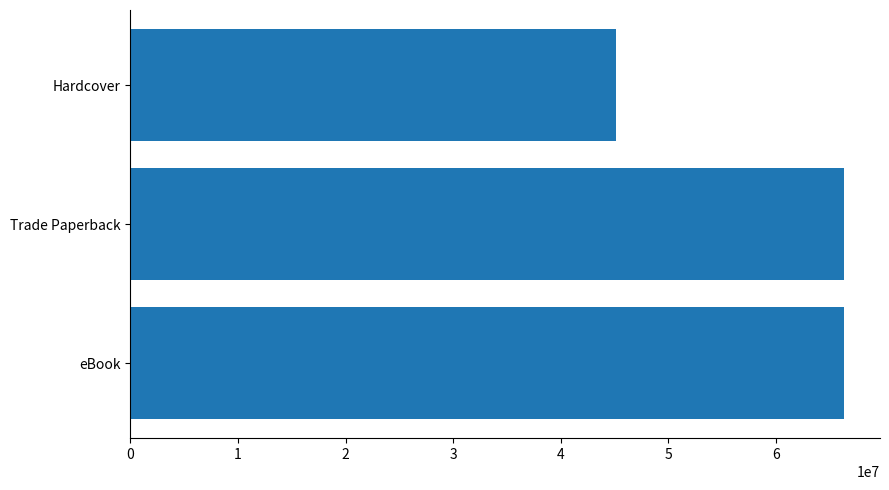

What is the ratio of the value at Hardcover to the value at eBook?

0.7